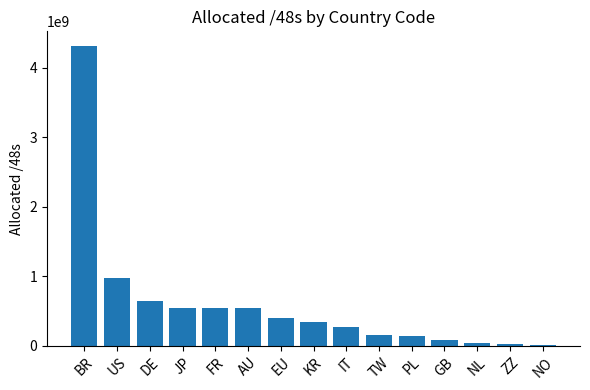

Is it true that the value at IT is 273088516?

True